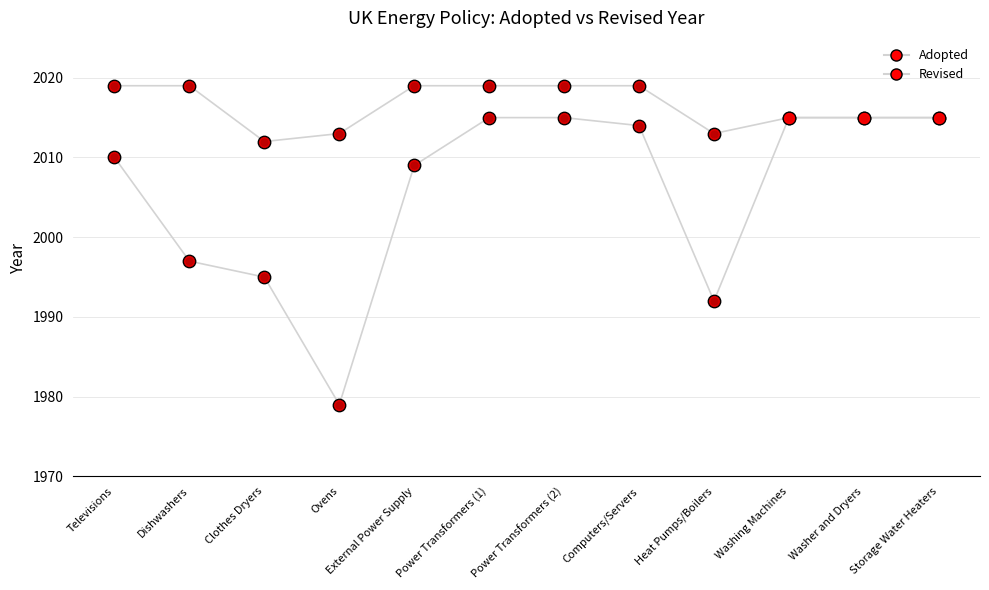

Is this an area chart (filled region under the line)?

No